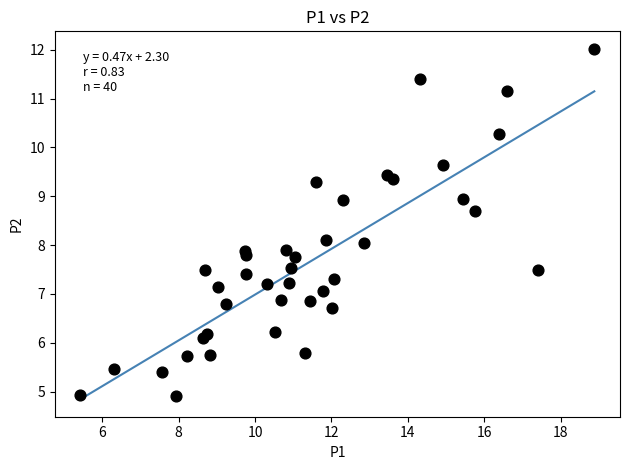

What is the range of X values (max minus min)?

13.4